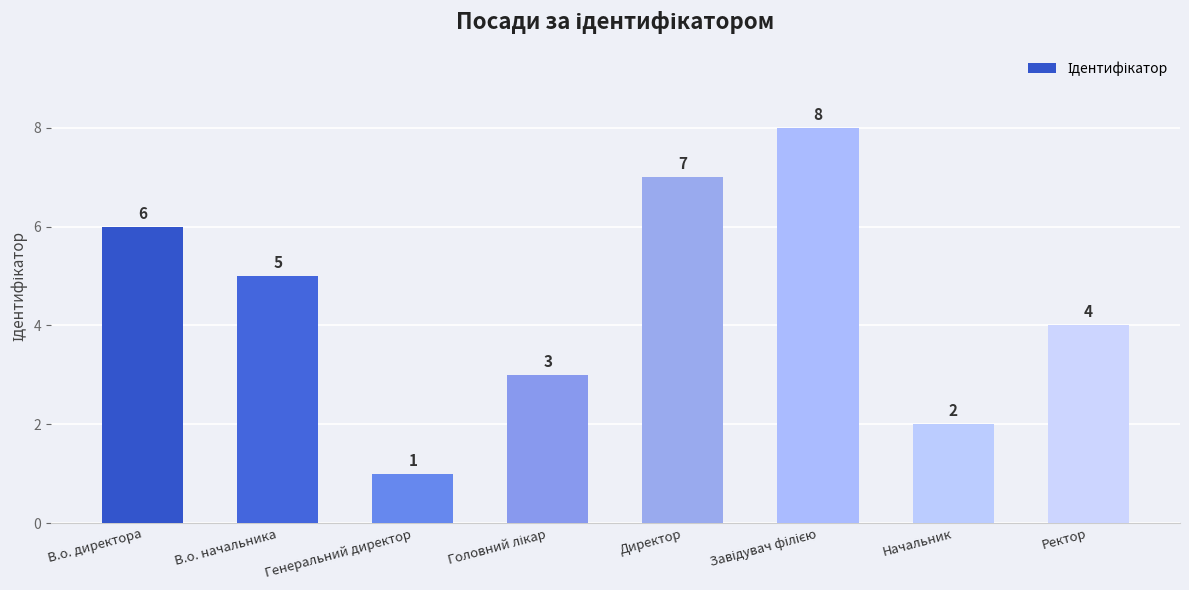

Are the bars horizontal?

No